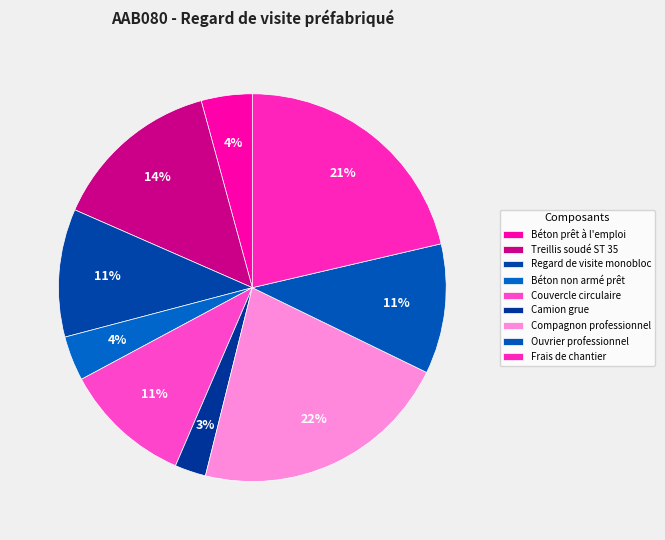

What portion of the pie excludes Béton non armé prêt?

96.3%